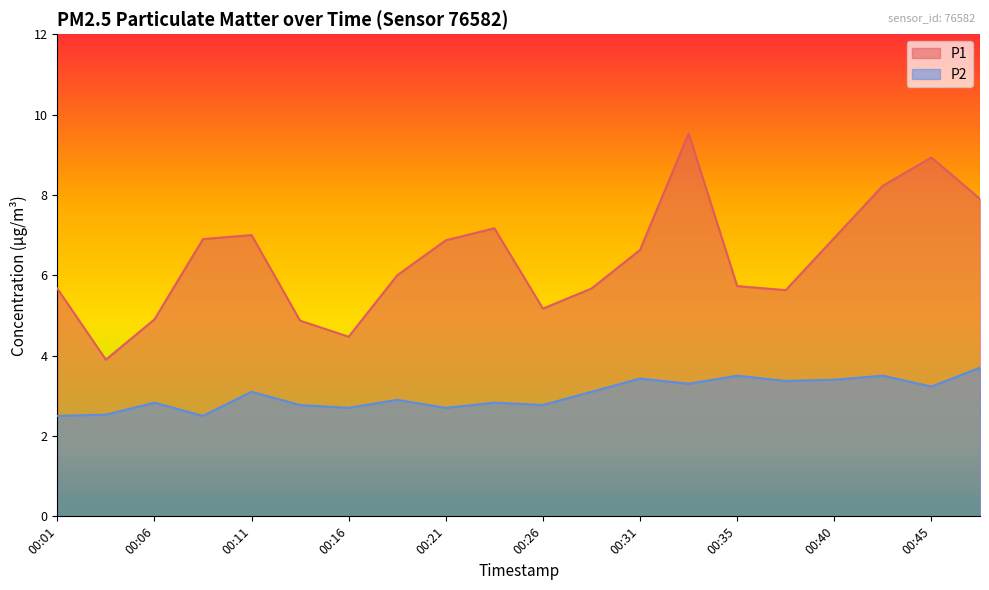

At which label does P2 reach its minimum?

00:01